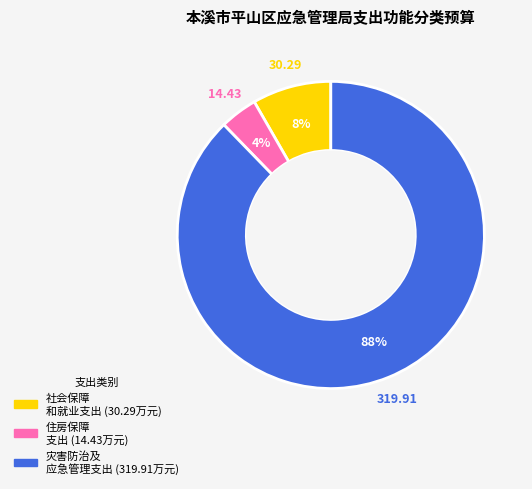

Is there a majority slice in this chart?

Yes